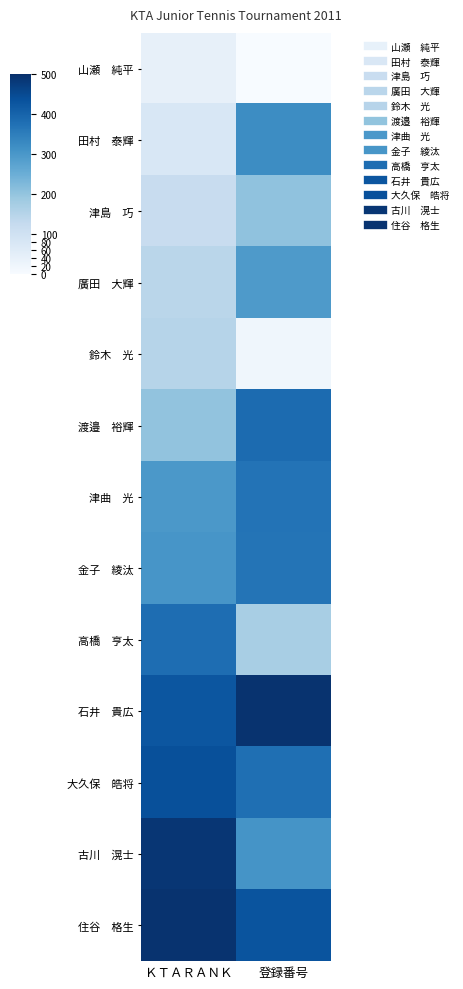

At which category is the sum across all series the highest?

登録番号